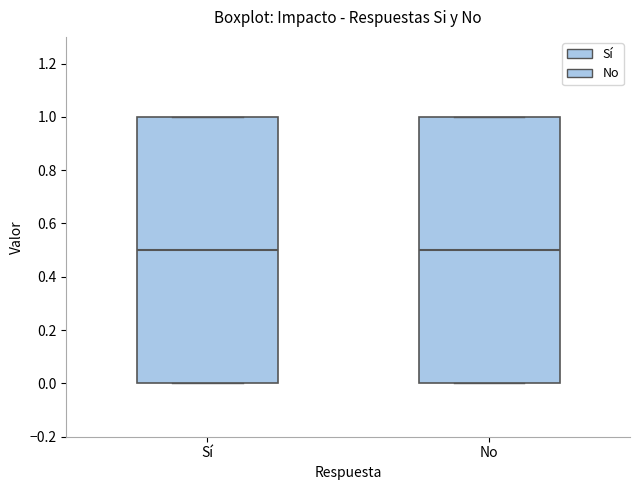

Reading left to right, read every box against the y-axis: the position of its median line, the range the box covers, and the ends of its whiskers. The values are not printed on the chart, so give them approximately, as read against the axis.

Sí: median 0.5, box 0.0 to 1.0, whiskers 0.0 to 1.0
No: median 0.5, box 0.0 to 1.0, whiskers 0.0 to 1.0